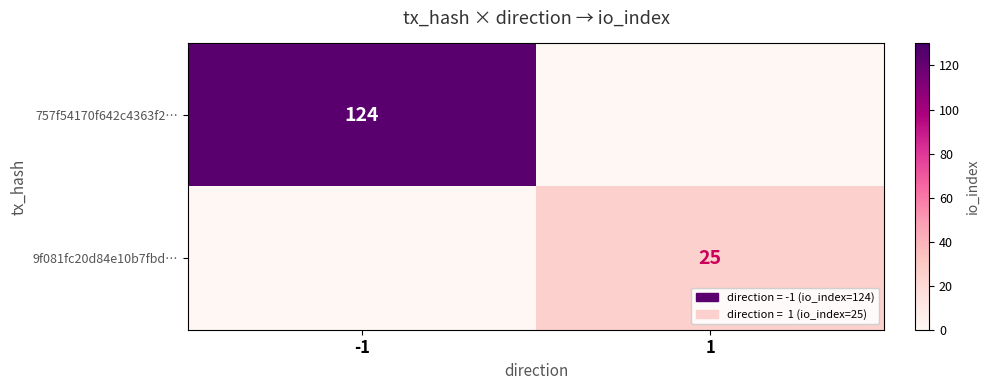

Is it true that 757f54170f642c4363f2… equals 86 at -1?

False